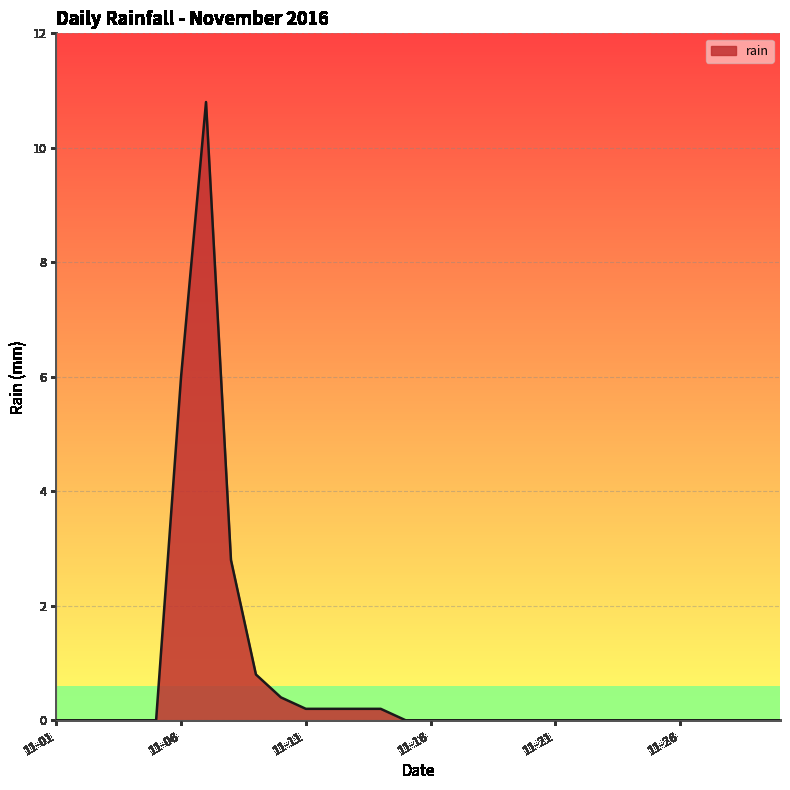

What is the difference between the maximum and minimum values?

10.8